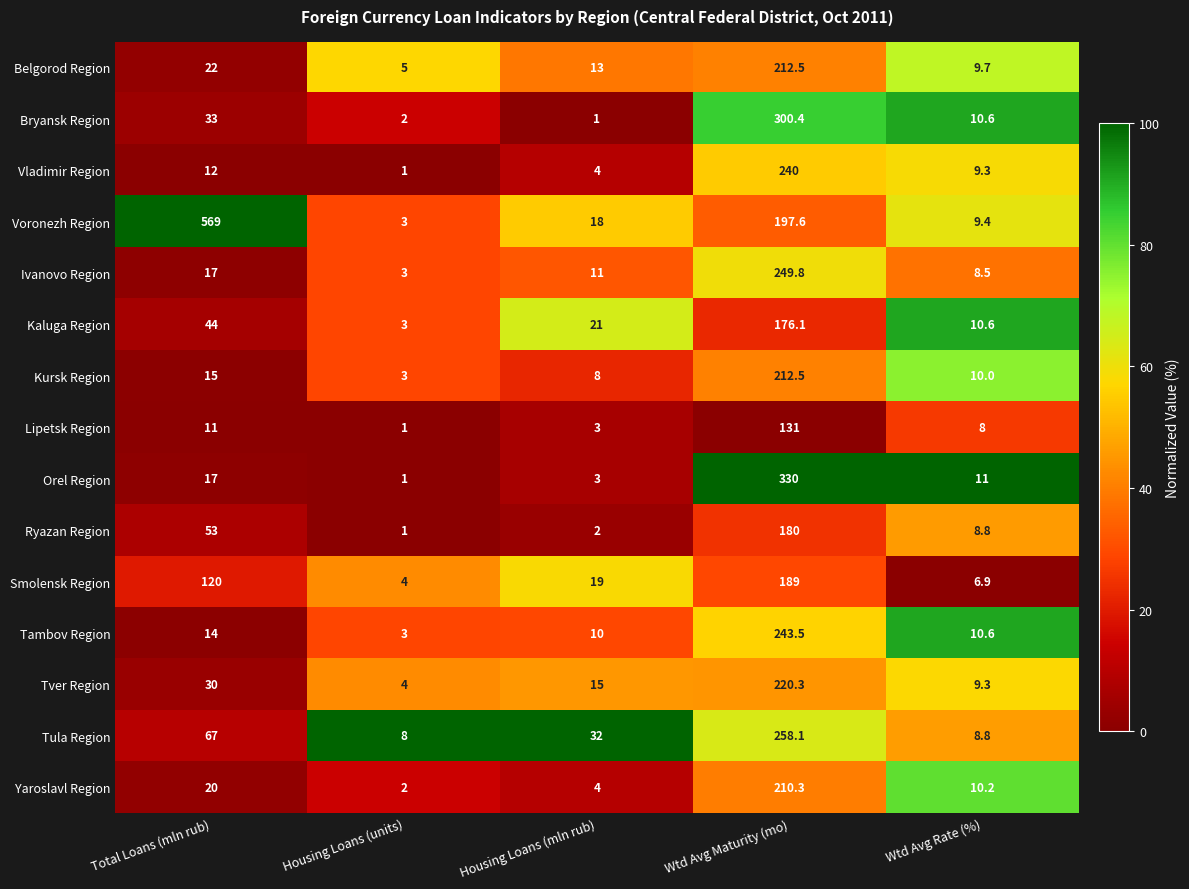

Between Housing Loans (mln rub) and Wtd Avg Rate (%), which series saw the biggest shift?

Tula Region